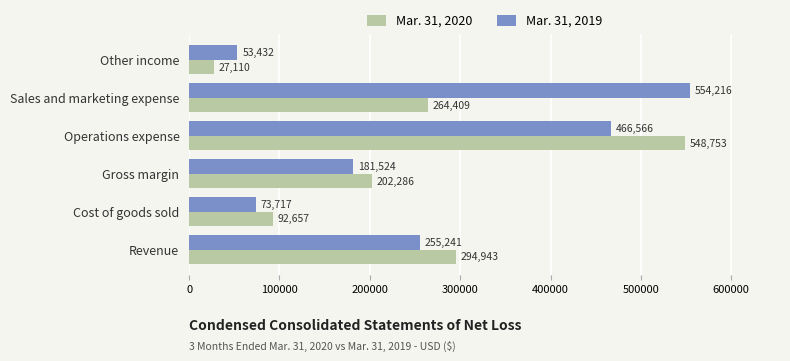

What is the approximate value of Mar. 31, 2019 at Sales and marketing expense, to the nearest 50?

554200